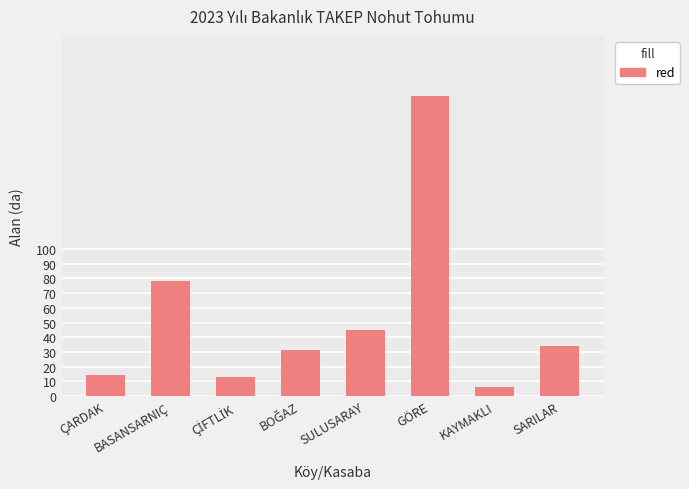

At which label does the data first exceed 34?

BASANSARNIÇ